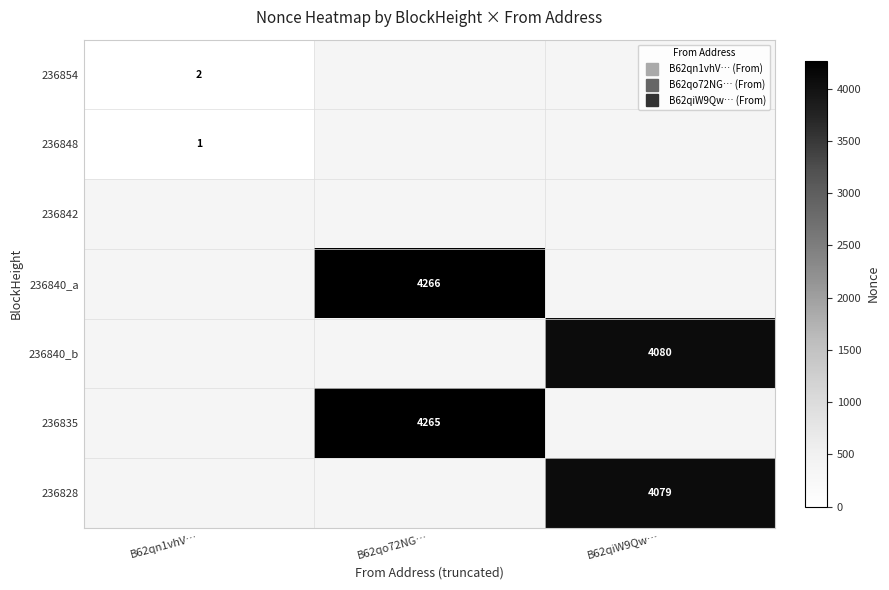

Count the number of categories in the chart.

3